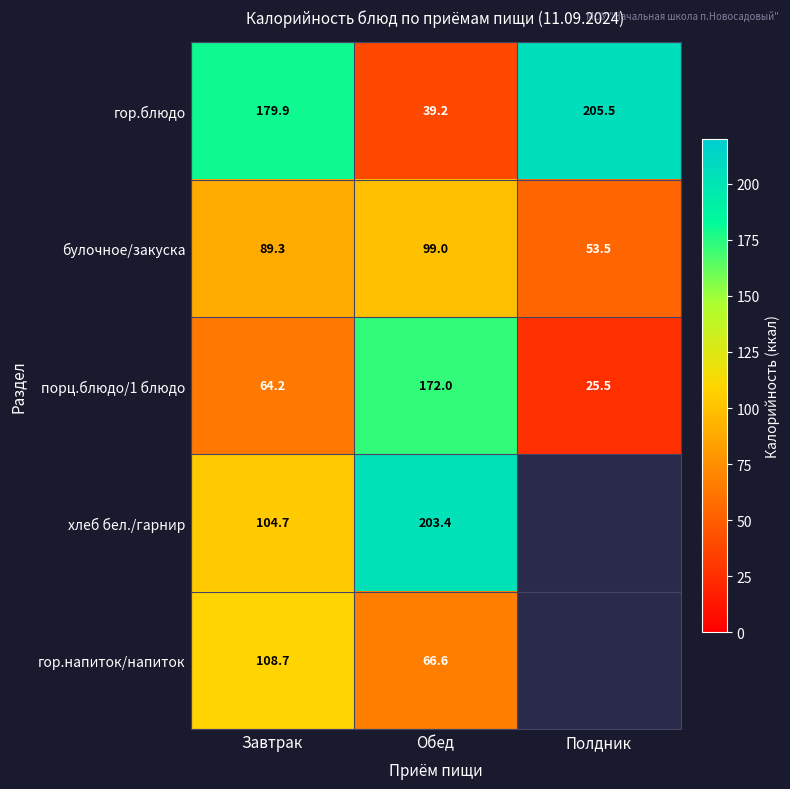

What is the total value across all series at Завтрак?

546.8